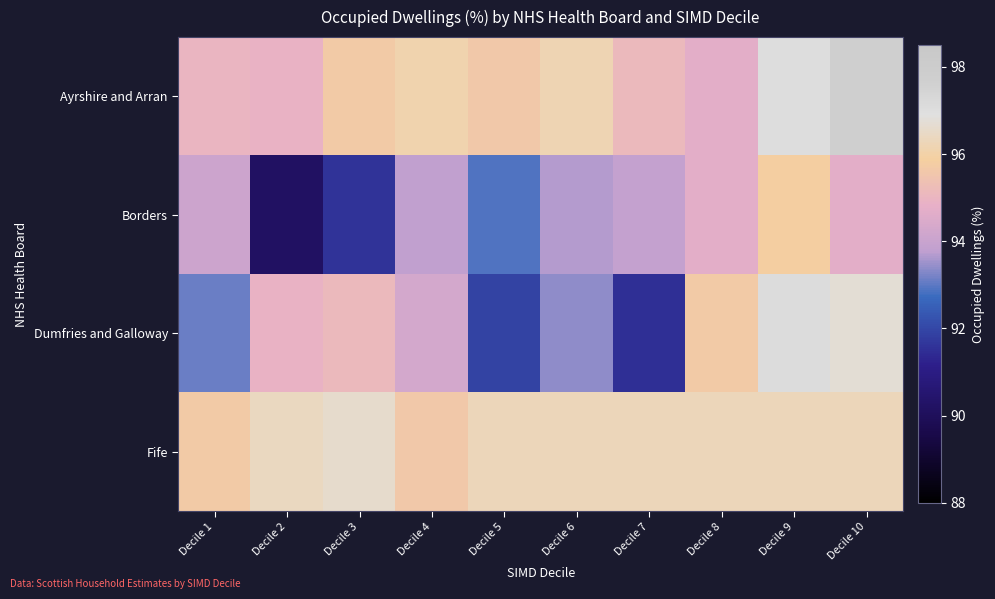

What is the minimum value shown in the chart?

90.2